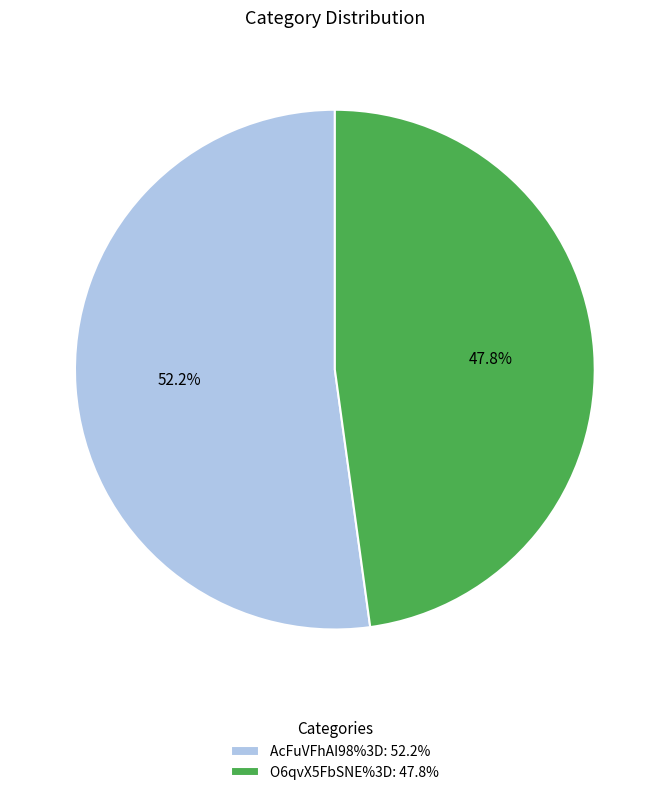

To the nearest percent, what is the combined percentage of AcFuVFhAI98%3D and O6qvX5FbSNE%3D?

100%